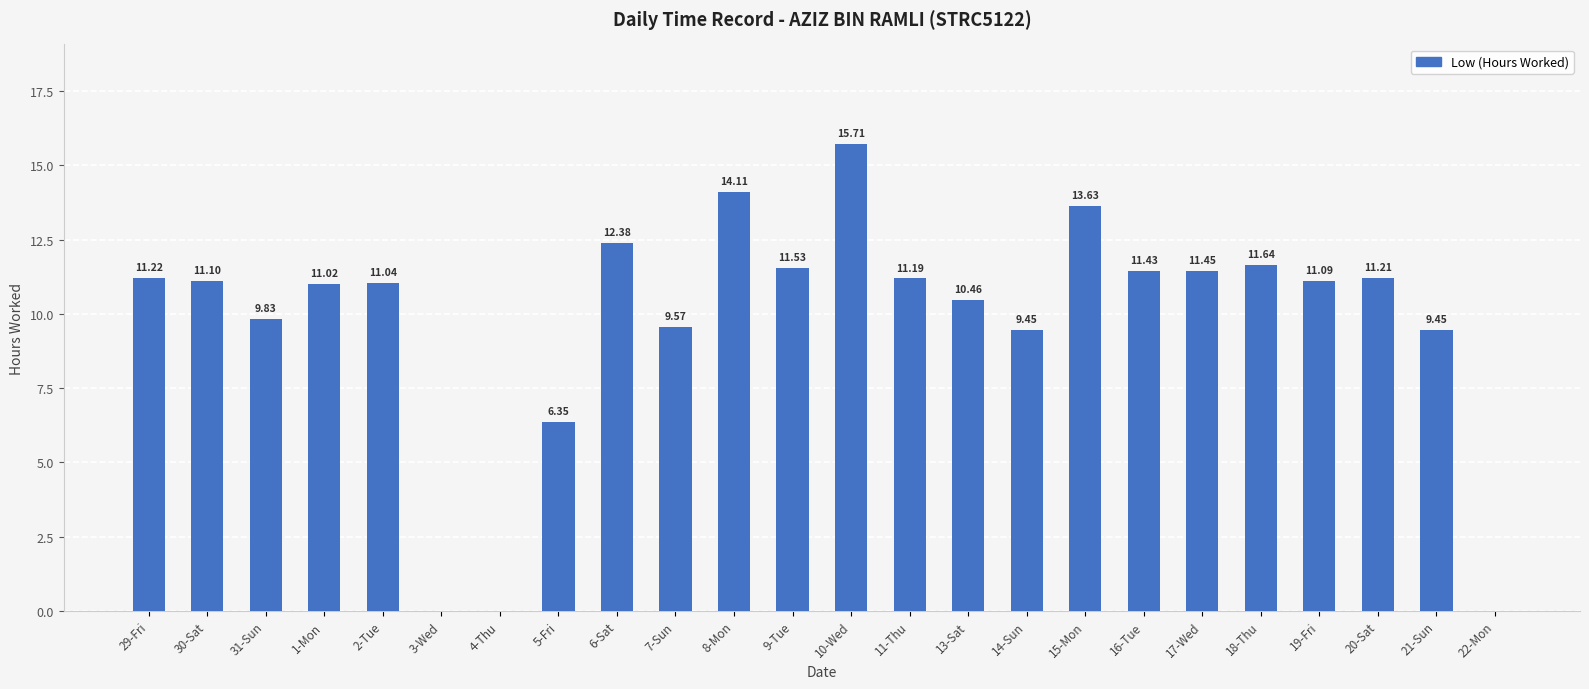

What is the change in value from 29-Fri to 9-Tue?

+0.3